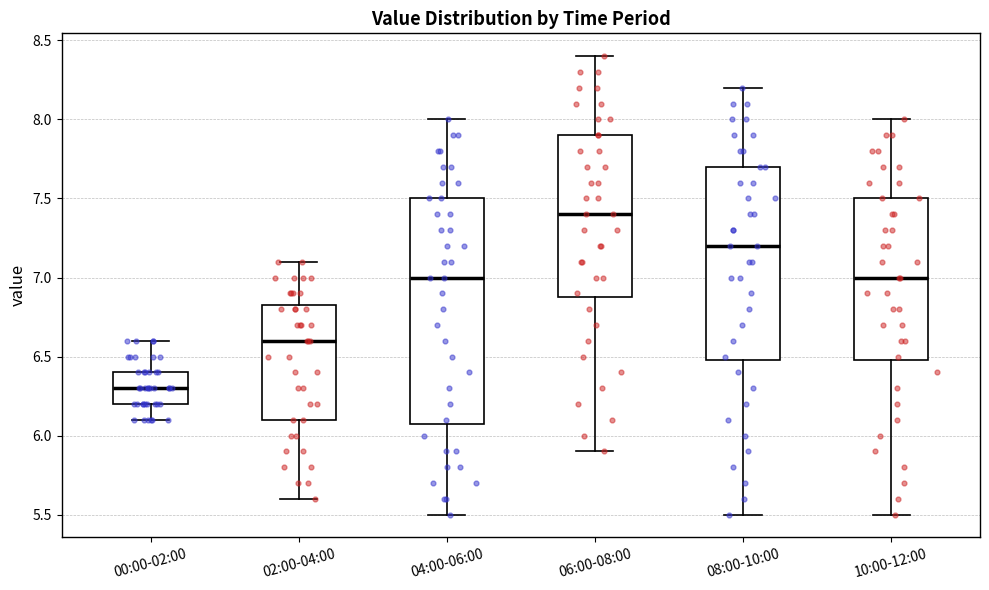

Comparing the boxes themselves (not the whiskers), which one is the tallest?

04:00-06:00